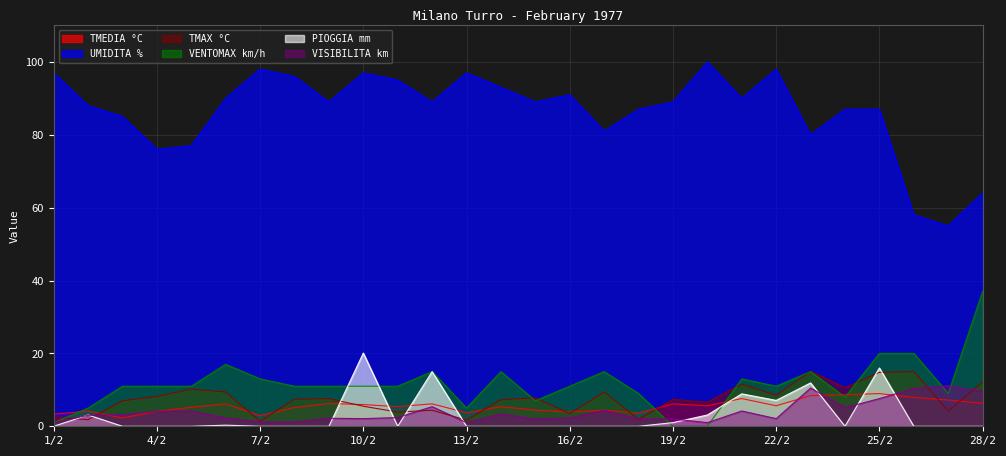

Rank the series by their maximum value, from lowest to highest.

TMEDIA °C, VISIBILITA km, TMAX °C, PIOGGIA mm, VENTOMAX km/h, UMIDITA %